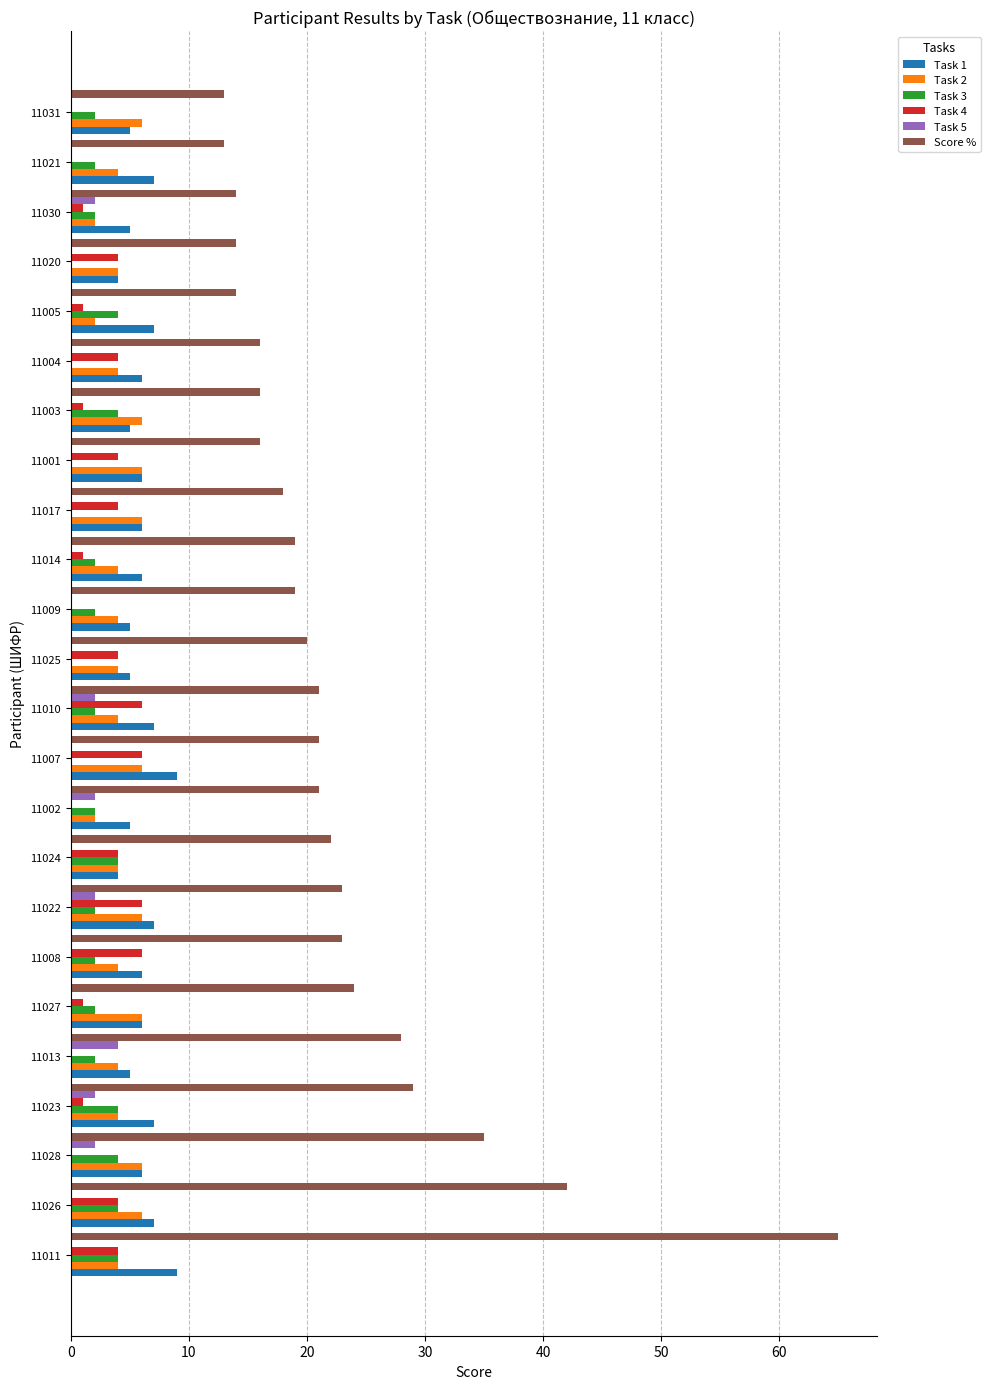

Is it true that Task 3 equals 7 at 11023?

False